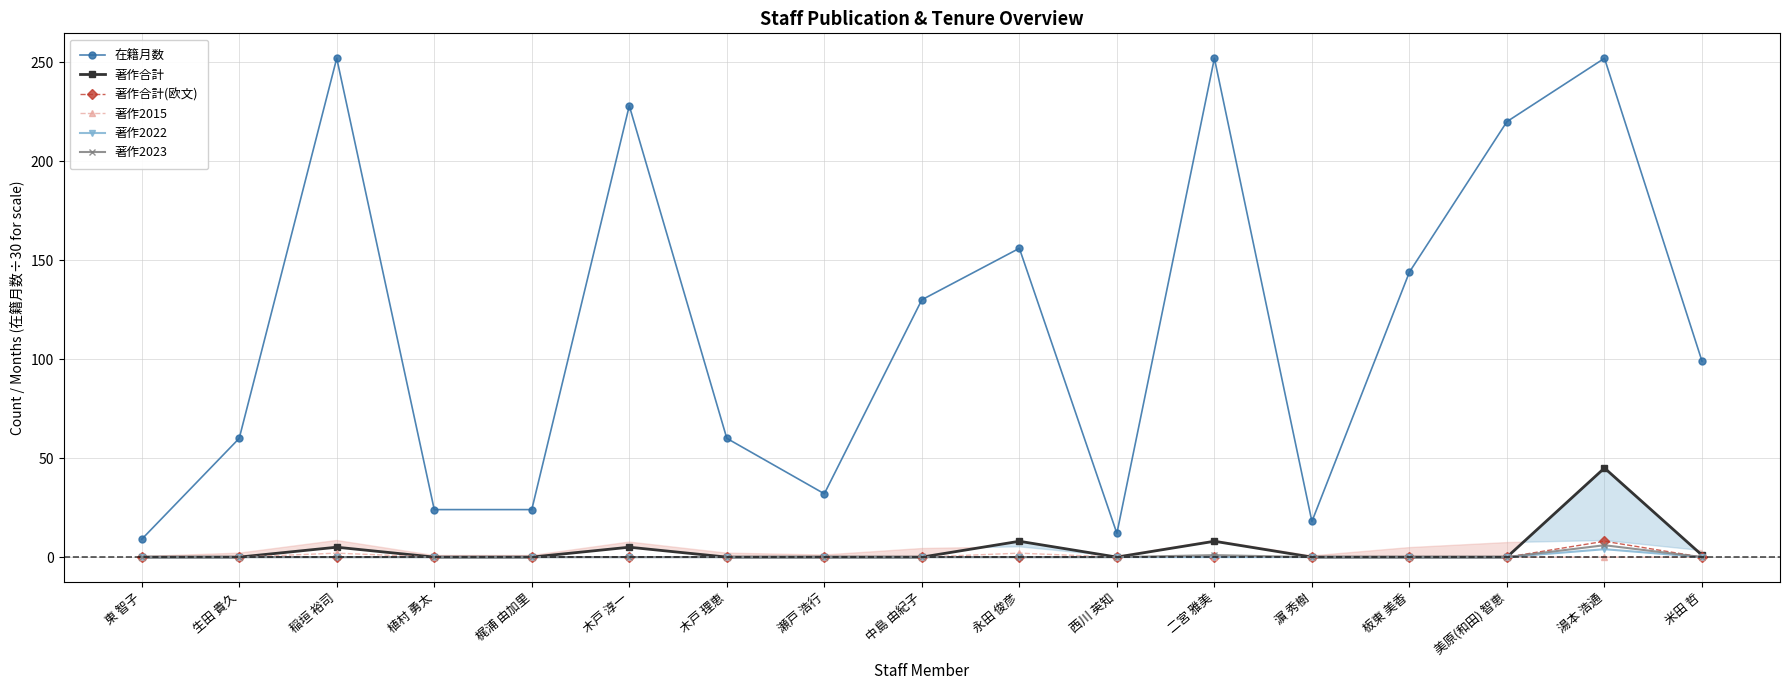

Which category has the highest value across all series?

稲垣 裕司